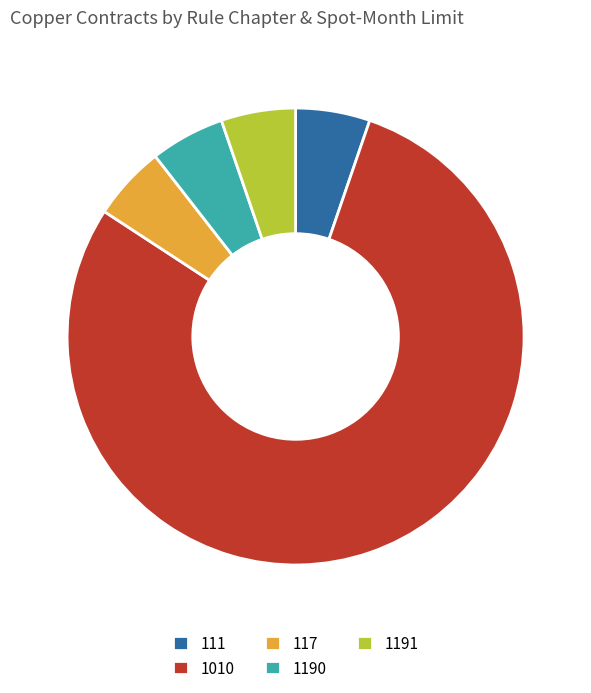

Does 1010 account for over 50% of the chart?

Yes